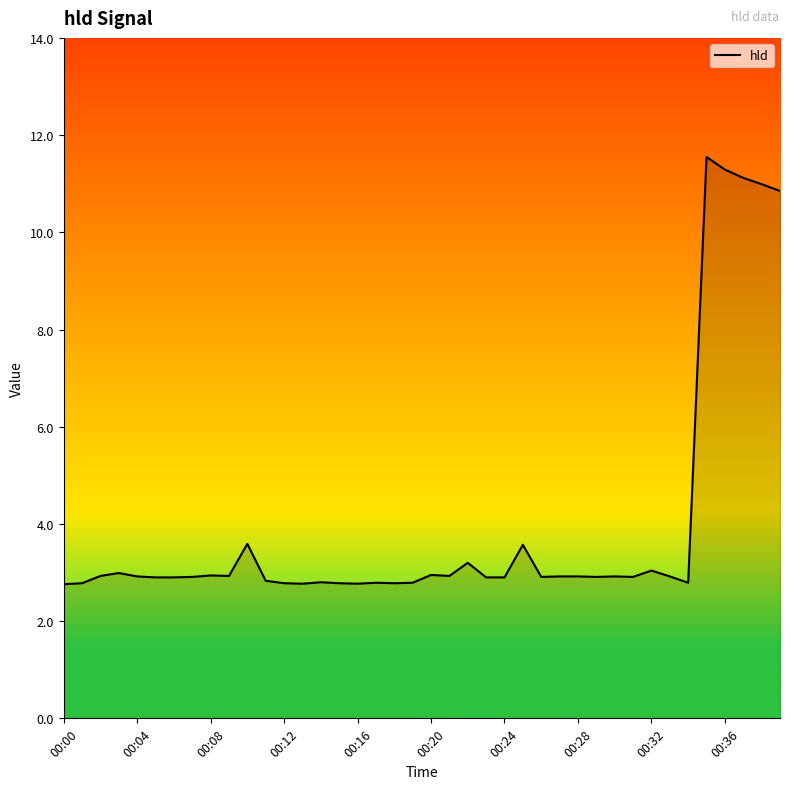

What is the sum of all values?

158.1